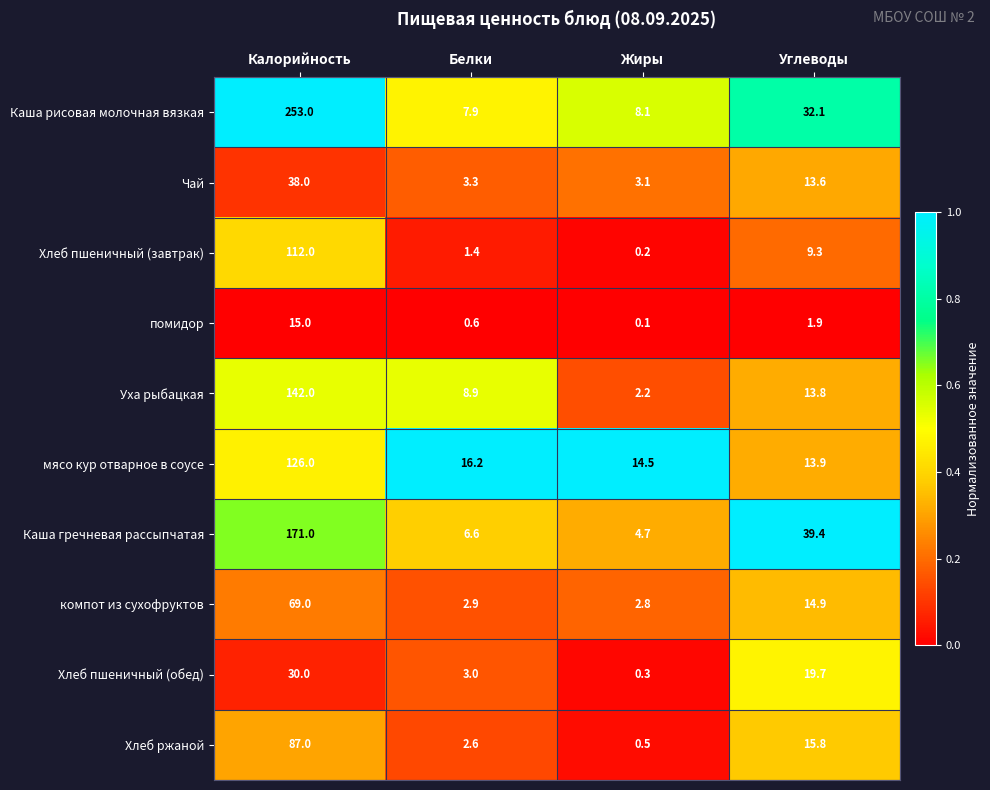

What is the average value of the Каша рисовая молочная вязкая series?

75.3